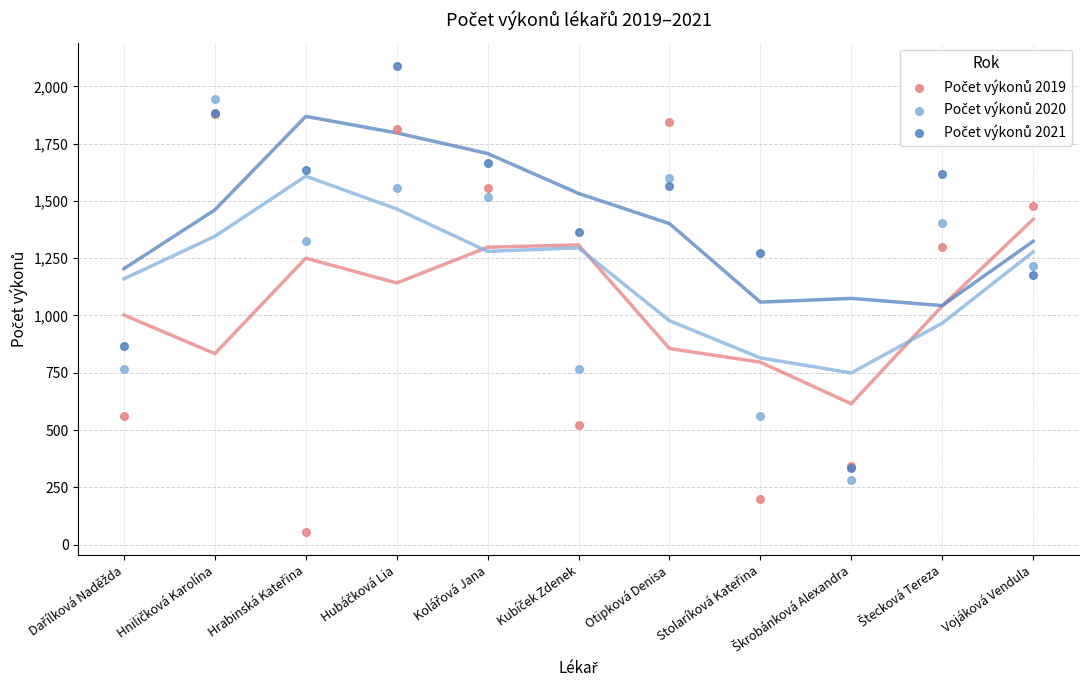

Across all series, what Y value is closest to 1073?

1178